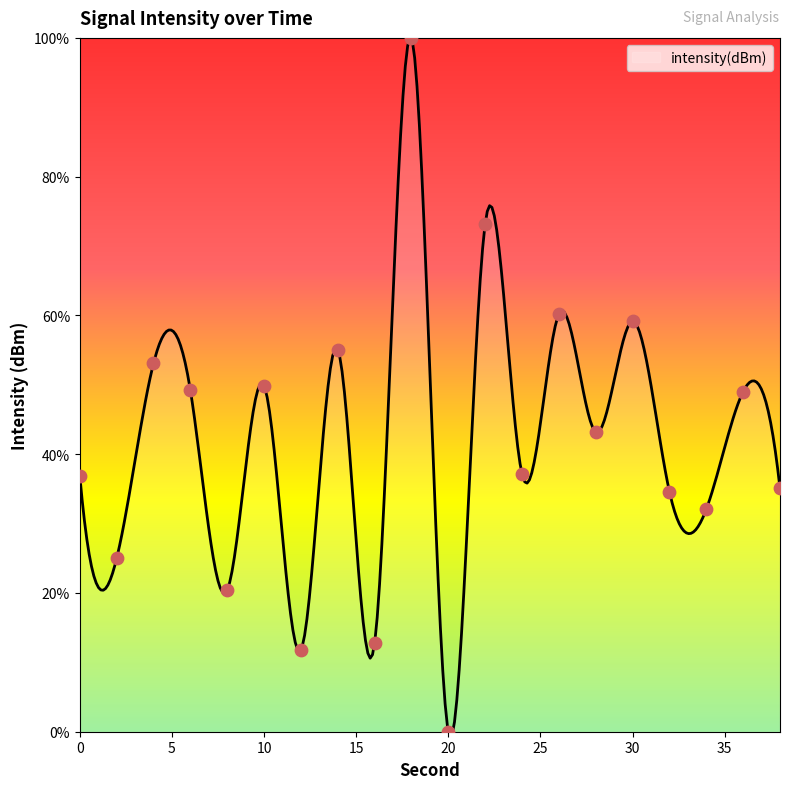

Which has a higher value, 24 or 30?

30